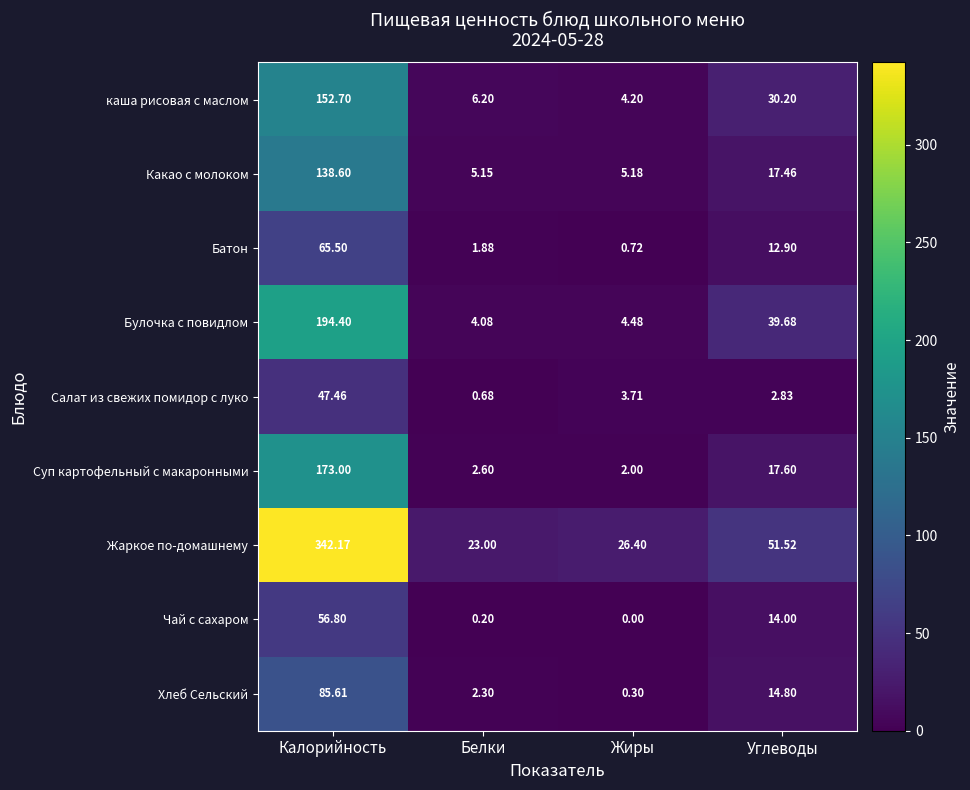

Where does the Какао с молоком series first go above 17?

Калорийность